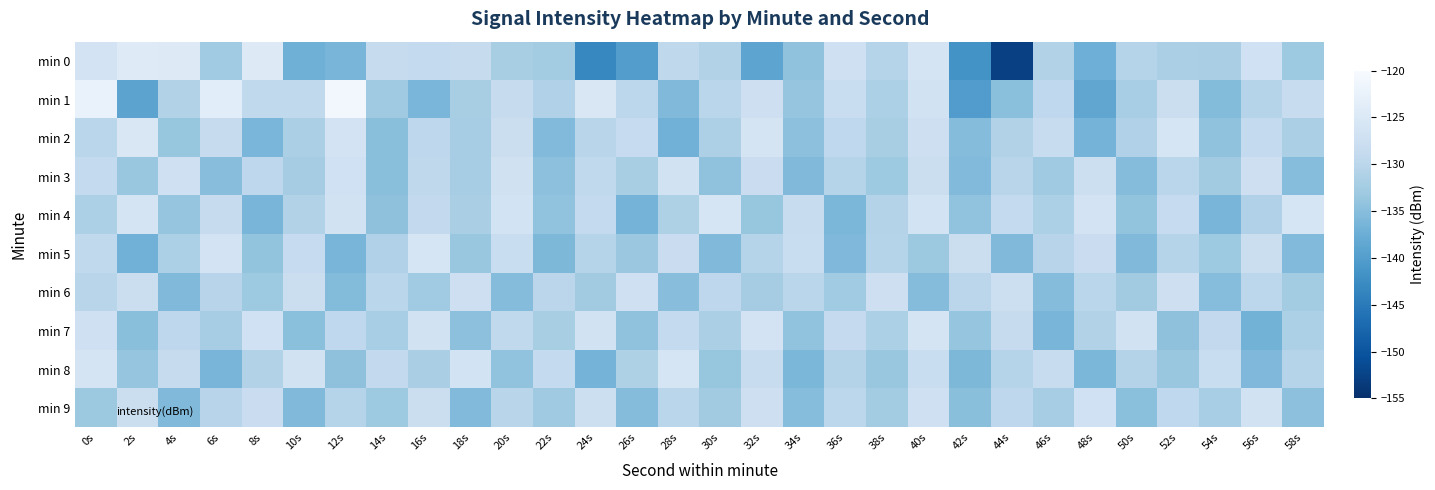

Reading right to left, what are all the values shown in this chart?

min 0: 58s=-133.0	56s=-127.0	54s=-131.9	52s=-131.7	50s=-130.4	48s=-137.3	46s=-130.9	44s=-152.8	42s=-141.7	40s=-126.1	38s=-130.6	36s=-127.2	34s=-134.2	32s=-139.0	30s=-131.0	28s=-129.5	26s=-140.1	24s=-143.4	22s=-132.5	20s=-132.0	18s=-128.5	16s=-129.0	14s=-128.6	12s=-136.4	10s=-137.2	8s=-124.6	6s=-132.8	4s=-124.5	2s=-124.3	0s=-126.3
min 1: 58s=-128.3	56s=-130.6	54s=-135.4	52s=-127.9	50s=-132.1	48s=-138.6	46s=-129.3	44s=-134.7	42s=-140.1	40s=-126.8	38s=-131.5	36s=-128.2	34s=-133.9	32s=-127.4	30s=-130.1	28s=-135.6	26s=-129.8	24s=-125.3	22s=-131.2	20s=-128.5	18s=-132.0	16s=-136.1	14s=-132.9	12s=-121.0	10s=-129.2	8s=-129.2	6s=-123.8	4s=-131.1	2s=-139.1	0s=-122.4
min 2: 58s=-131.7	56s=-129.0	54s=-134.3	52s=-125.8	50s=-131.1	48s=-136.6	46s=-128.4	44s=-130.9	42s=-135.2	40s=-127.5	38s=-132.0	36s=-129.3	34s=-134.6	32s=-126.1	30s=-131.4	28s=-136.9	26s=-128.7	24s=-130.2	22s=-135.5	20s=-127.8	18s=-132.3	16s=-129.6	14s=-134.9	12s=-126.4	10s=-131.7	8s=-136.2	6s=-128.5	4s=-133.8	2s=-125.3	0s=-130.1
min 3: 58s=-135.1	56s=-127.4	54s=-132.7	52s=-130.0	50s=-135.3	48s=-127.6	46s=-132.9	44s=-130.2	42s=-135.5	40s=-127.8	38s=-133.1	36s=-130.4	34s=-135.7	32s=-128.0	30s=-134.3	28s=-126.6	26s=-131.9	24s=-129.2	22s=-134.6	20s=-126.9	18s=-132.2	16s=-129.5	14s=-134.8	12s=-127.1	10s=-132.4	8s=-129.7	6s=-135.0	4s=-127.3	2s=-133.6	0s=-128.9
min 4: 58s=-125.8	56s=-131.1	54s=-136.4	52s=-128.7	50s=-134.0	48s=-126.3	46s=-131.6	44s=-128.9	42s=-134.2	40s=-126.5	38s=-130.8	36s=-136.1	34s=-128.4	32s=-133.7	30s=-126.0	28s=-131.3	26s=-136.6	24s=-128.9	22s=-134.2	20s=-126.5	18s=-131.8	16s=-129.1	14s=-134.4	12s=-126.7	10s=-131.0	8s=-136.3	6s=-128.6	4s=-133.9	2s=-126.2	0s=-131.5
min 5: 58s=-135.5	56s=-127.8	54s=-133.1	52s=-130.4	50s=-135.7	48s=-128.0	46s=-130.3	44s=-135.6	42s=-127.9	40s=-133.2	38s=-130.5	36s=-135.8	34s=-128.1	32s=-130.4	30s=-135.7	28s=-128.0	26s=-133.3	24s=-130.6	22s=-135.9	20s=-128.2	18s=-133.5	16s=-125.8	14s=-131.1	12s=-136.4	10s=-128.7	8s=-134.0	6s=-126.3	4s=-131.6	2s=-136.9	0s=-129.2
min 6: 58s=-132.5	56s=-129.8	54s=-135.1	52s=-127.4	50s=-132.7	48s=-130.0	46s=-135.3	44s=-127.6	42s=-129.9	40s=-135.2	38s=-127.5	36s=-132.8	34s=-130.1	32s=-132.4	30s=-129.7	28s=-135.0	26s=-127.3	24s=-132.6	22s=-129.9	20s=-135.2	18s=-127.5	16s=-132.8	14s=-130.1	12s=-135.4	10s=-127.7	8s=-133.0	6s=-130.3	4s=-135.6	2s=-127.9	0s=-130.2
min 7: 58s=-131.5	56s=-136.8	54s=-129.1	52s=-134.4	50s=-126.7	48s=-131.0	46s=-136.3	44s=-128.6	42s=-133.9	40s=-126.2	38s=-131.5	36s=-128.8	34s=-134.1	32s=-126.4	30s=-131.7	28s=-129.0	26s=-134.3	24s=-126.6	22s=-131.9	20s=-129.2	18s=-134.5	16s=-126.8	14s=-132.1	12s=-129.4	10s=-134.7	8s=-127.0	6s=-132.3	4s=-129.6	2s=-134.9	0s=-127.2
min 8: 58s=-130.5	56s=-135.8	54s=-128.1	52s=-133.4	50s=-130.7	48s=-136.0	46s=-128.3	44s=-130.6	42s=-135.9	40s=-128.2	38s=-133.5	36s=-130.8	34s=-136.1	32s=-128.4	30s=-133.7	28s=-126.0	26s=-131.3	24s=-136.6	22s=-128.9	20s=-134.2	18s=-126.5	16s=-131.8	14s=-129.1	12s=-134.4	10s=-126.7	8s=-131.0	6s=-136.3	4s=-128.6	2s=-133.9	0s=-126.2
min 9: 58s=-134.5	56s=-126.8	54s=-132.1	52s=-129.4	50s=-134.7	48s=-127.0	46s=-132.3	44s=-129.6	42s=-134.9	40s=-127.2	38s=-132.5	36s=-129.8	34s=-135.1	32s=-127.4	30s=-132.7	28s=-130.0	26s=-135.3	24s=-127.6	22s=-132.9	20s=-130.2	18s=-135.5	16s=-127.8	14s=-133.1	12s=-130.4	10s=-135.7	8s=-128.0	6s=-130.3	4s=-135.6	2s=-127.9	0s=-133.2